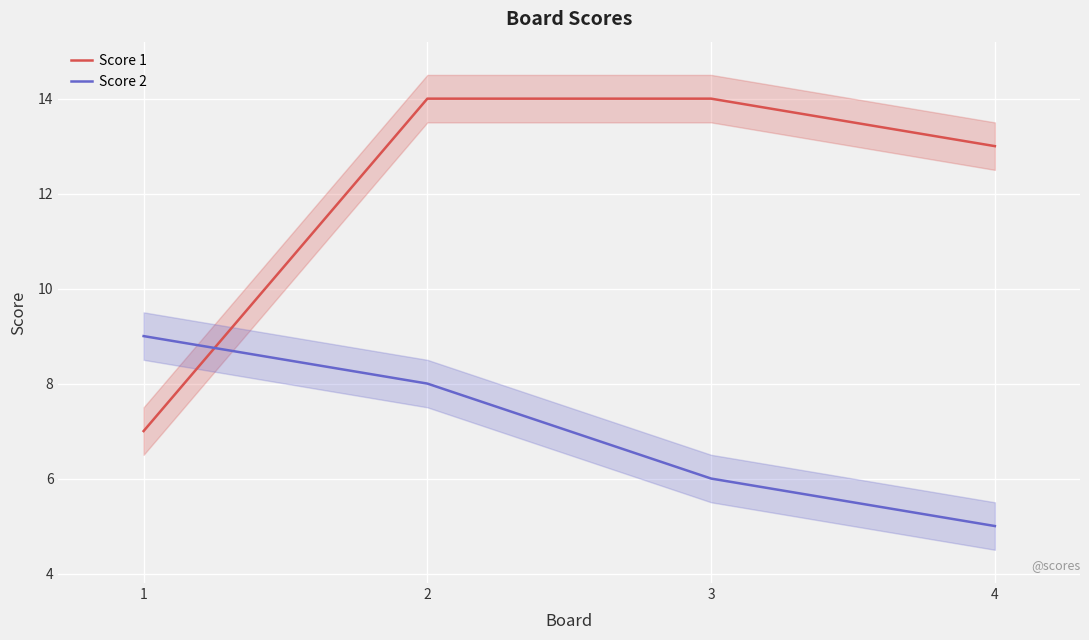

True or false: Score 2 has a value of 3 at 1.

False